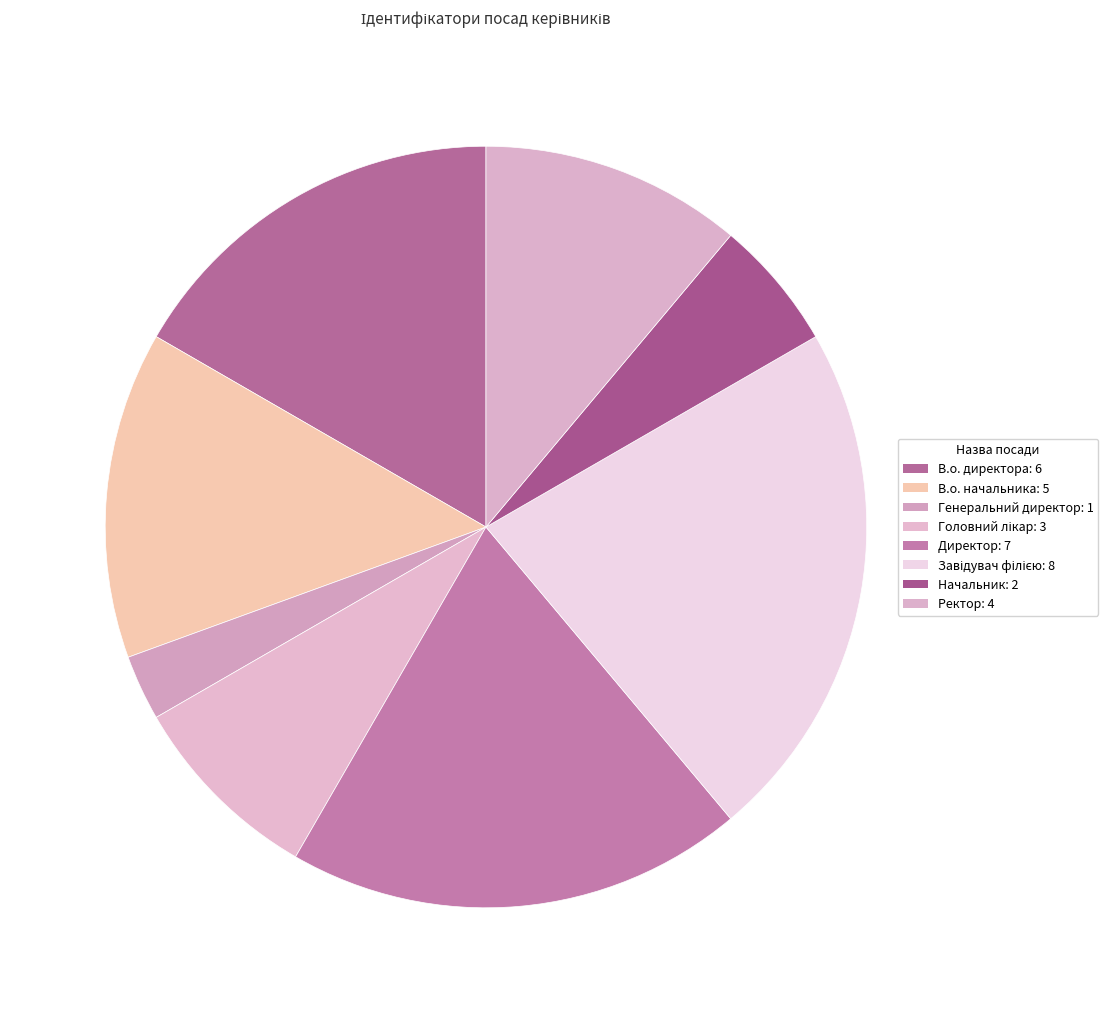

Count the number of slices in the pie.

8